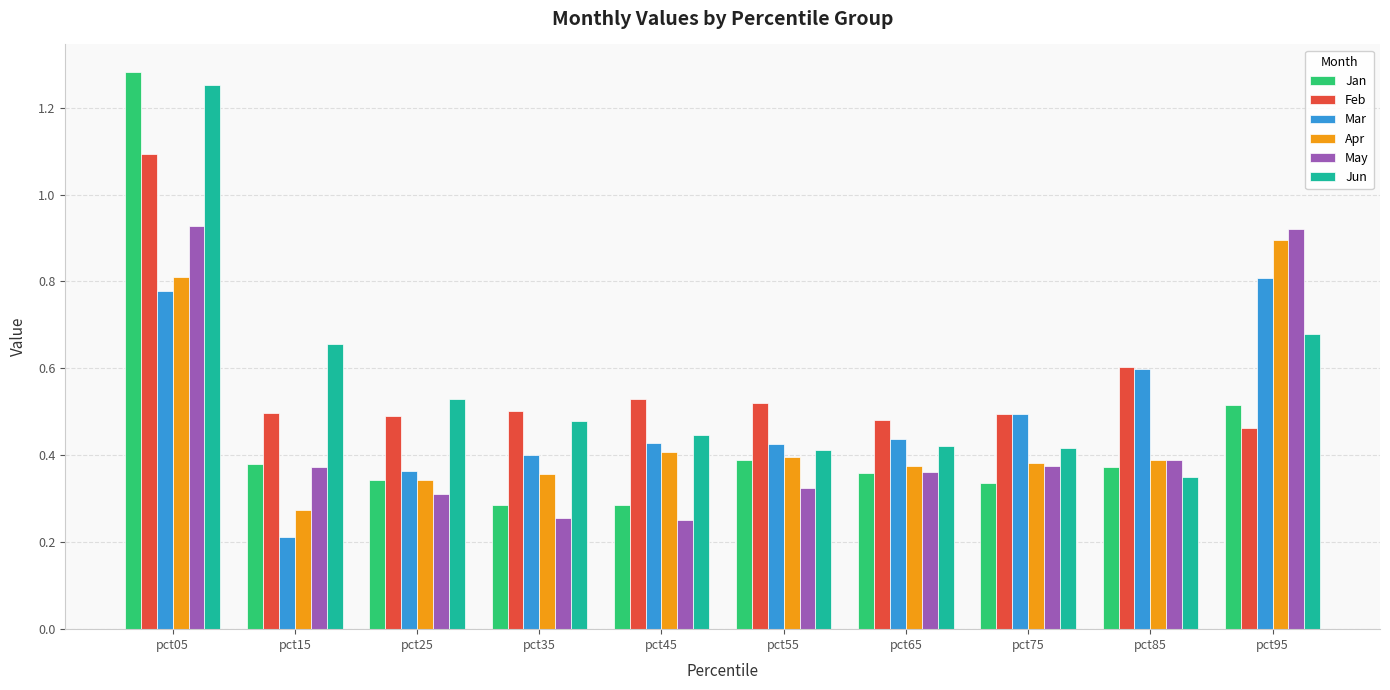

At how many categories does at least one series exceed 0?

10